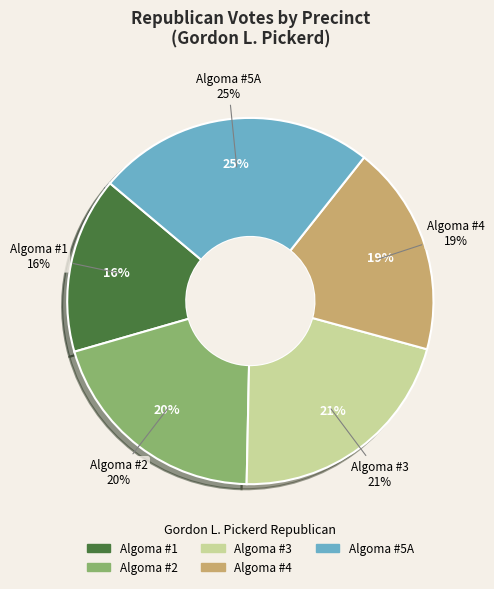

Is there any slice that represents more than half of the pie?

No